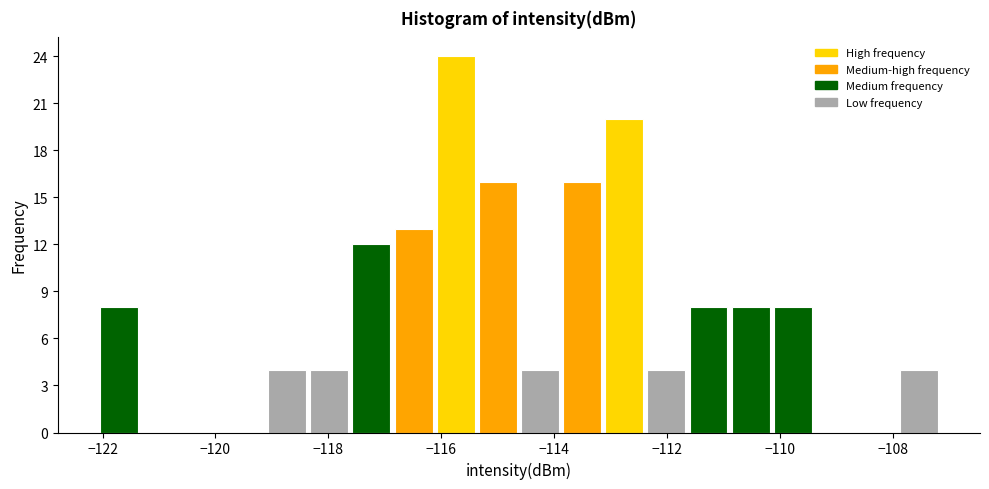

Around what value on the x-axis is the tallest bar? Give the approximate position of its centre, as read against the axis.

-115.8